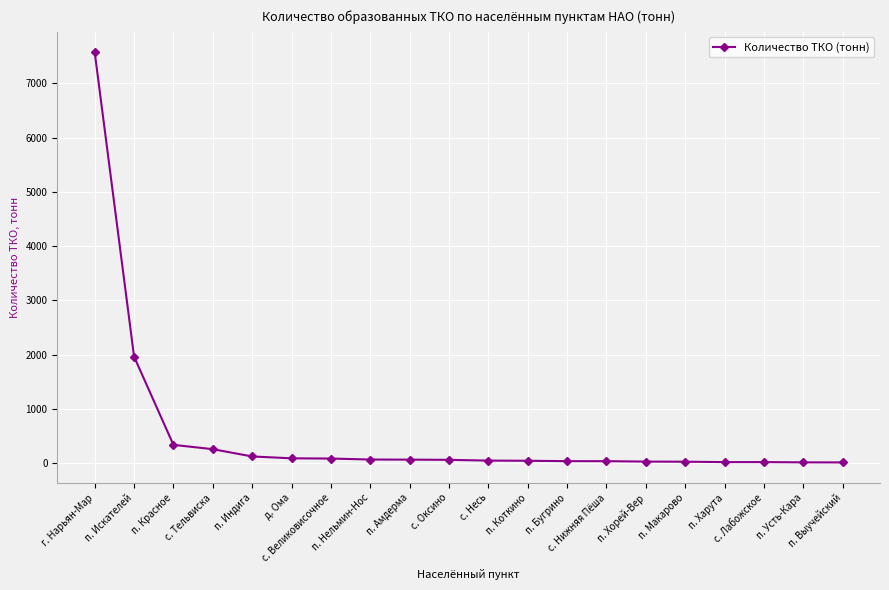

What is the difference between the maximum and minimum values?

7557.9